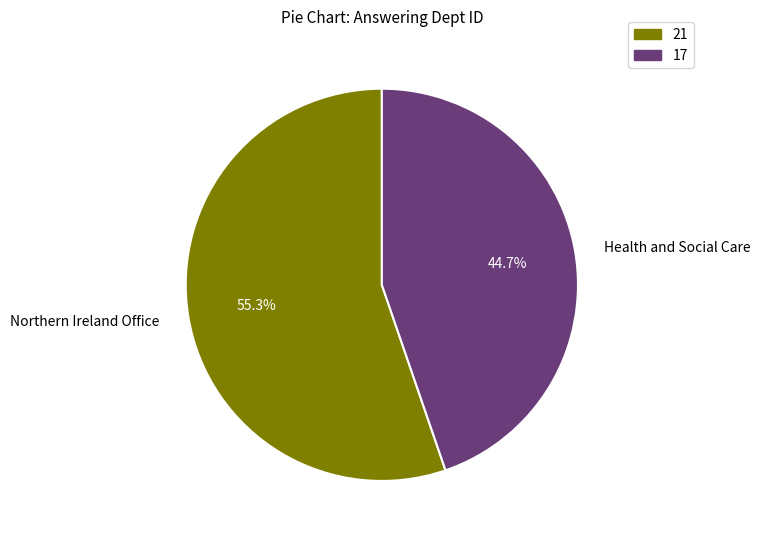

Which category has the biggest portion of the pie?

Northern Ireland Office